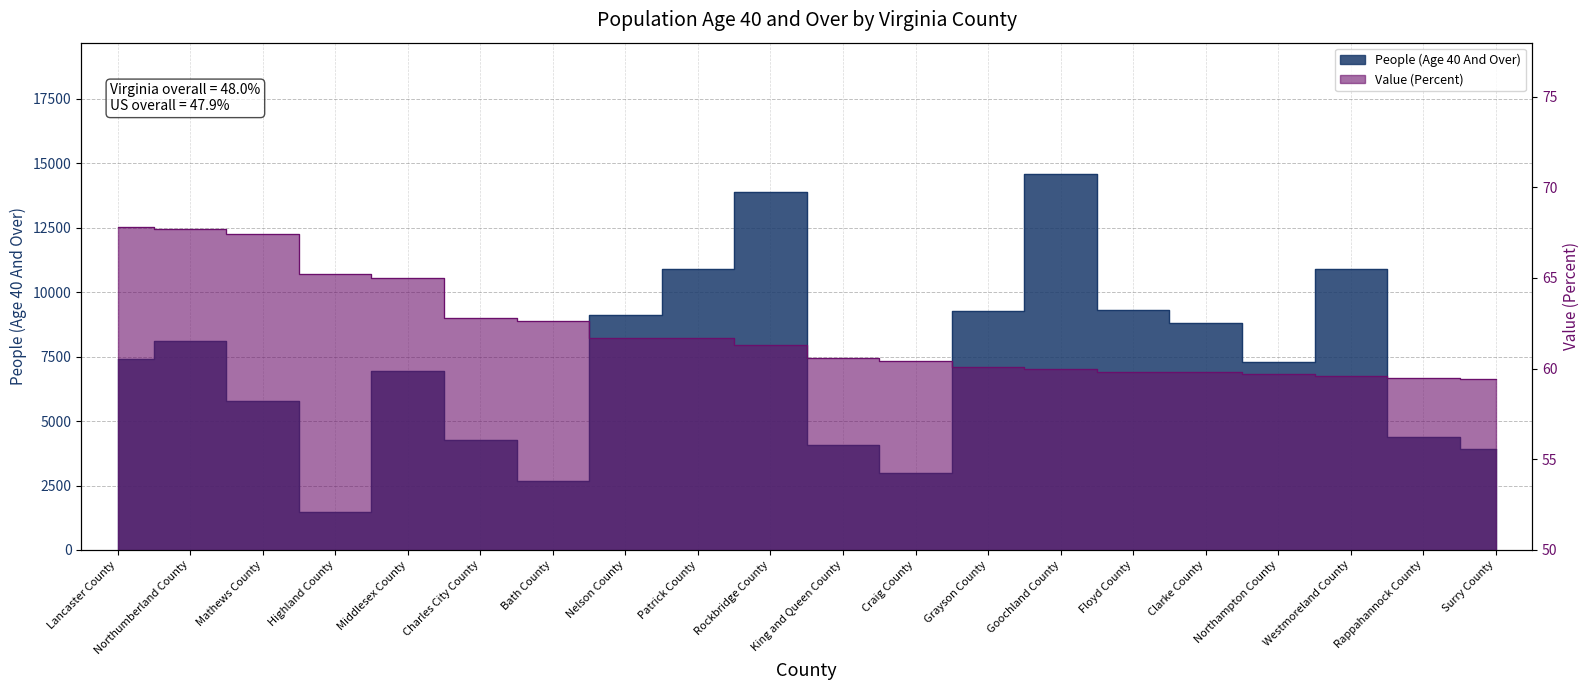

Which category has the highest value in the Value (Percent) series?

Lancaster County